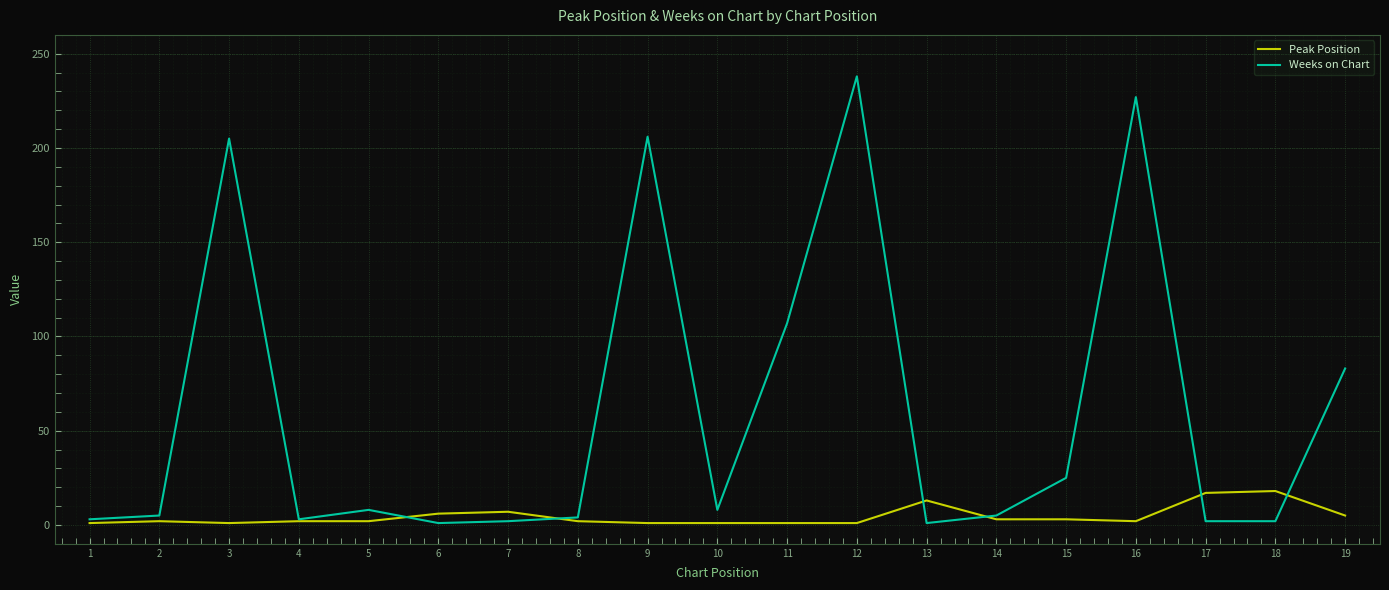

Rank the series by their maximum value, from lowest to highest.

Peak Position, Weeks on Chart